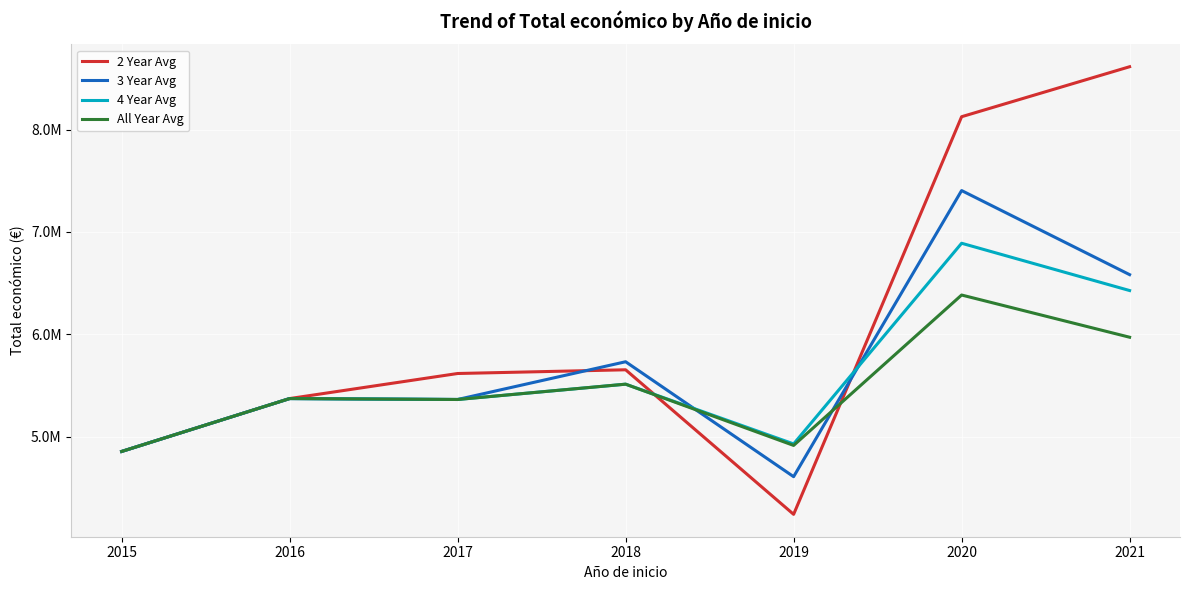

How many interior local valleys does the 4 Year Avg series have?

2